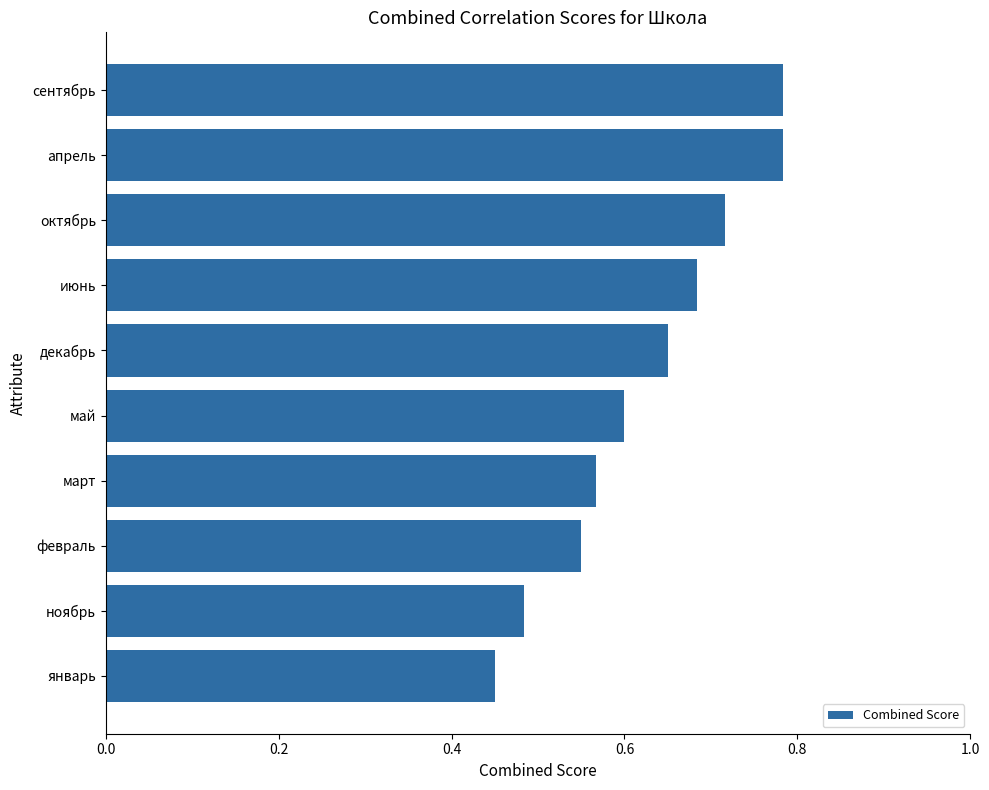

What is the sum of the values at январь and ноябрь?

0.9